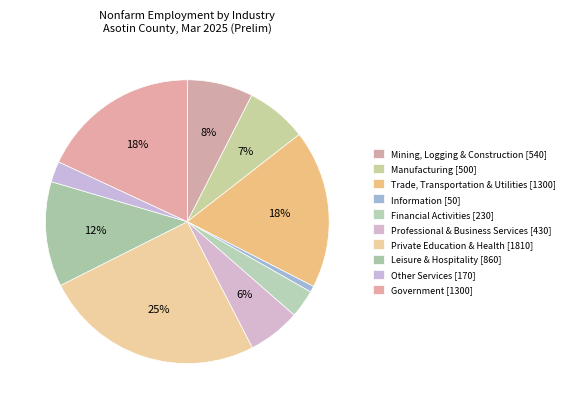

Combined, do Government and Professional & Business Services account for over 50%?

No